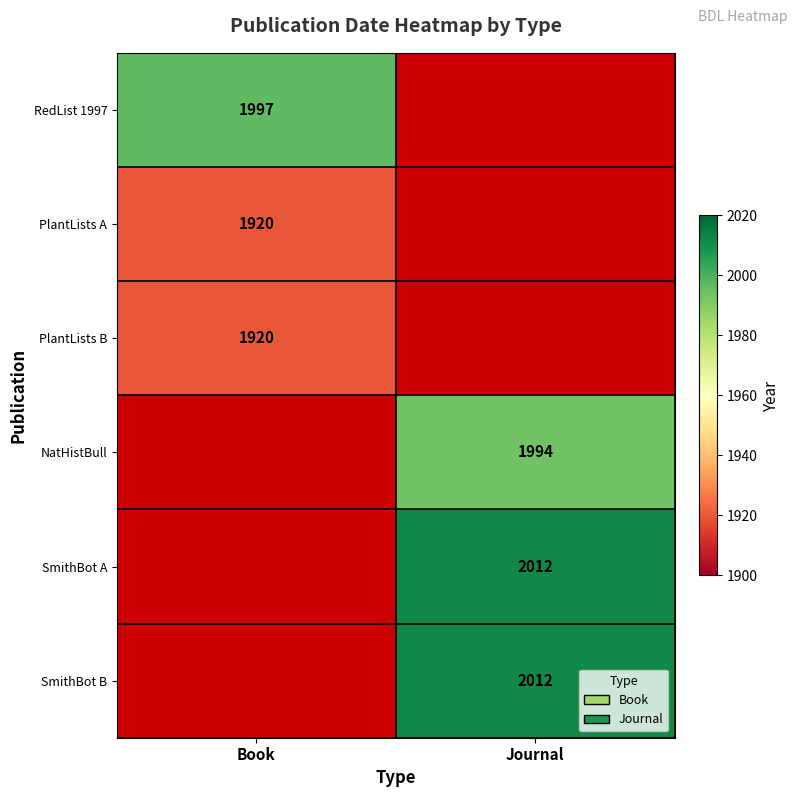

What is the greatest value displayed?

2012.0